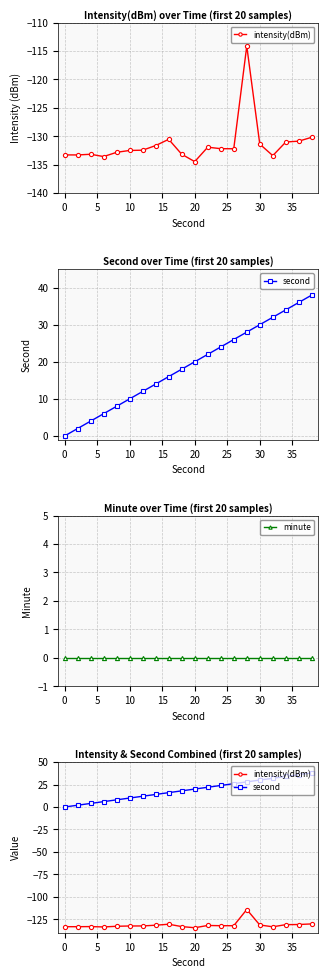

Between 15 and 15, which series saw the biggest shift?

second